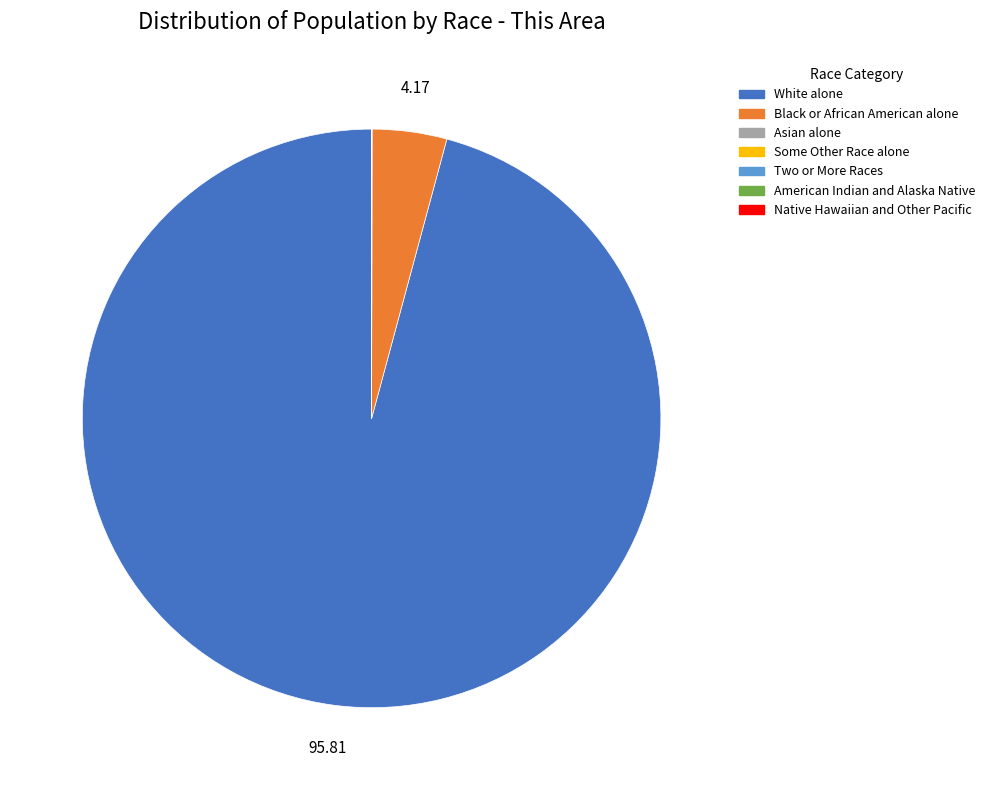

Does White alone account for over 50% of the chart?

Yes